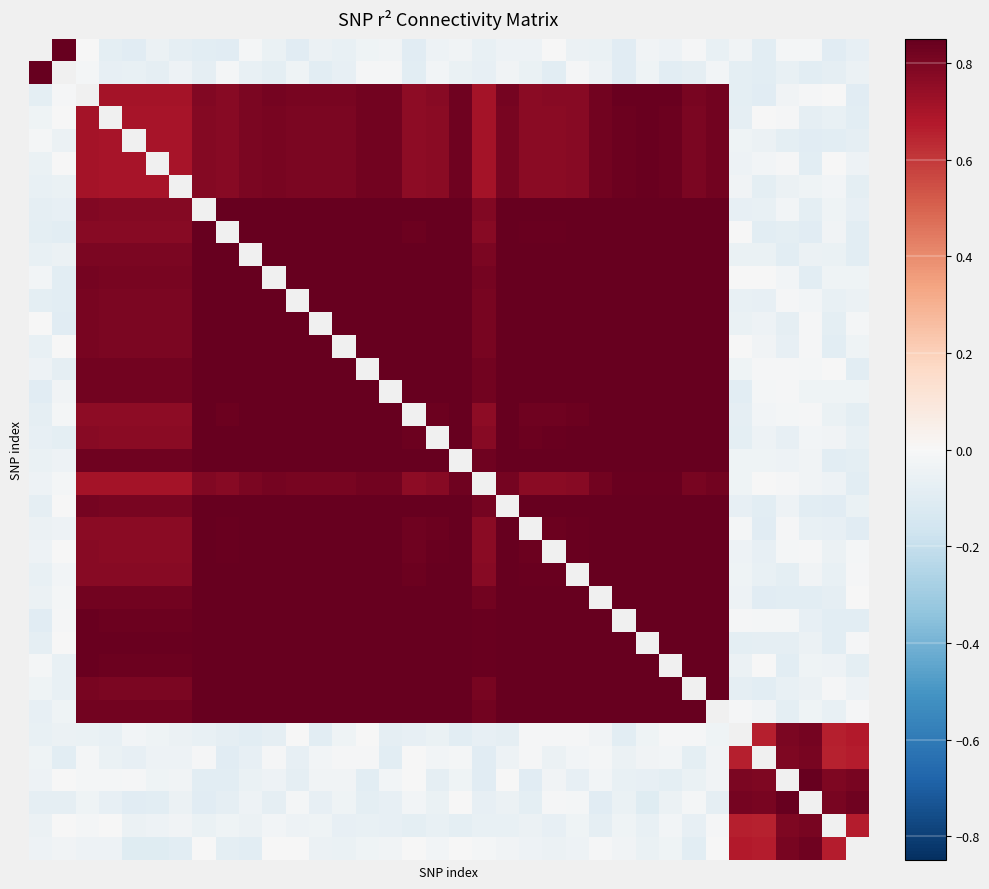

Between 6 and 7, which is larger?

6